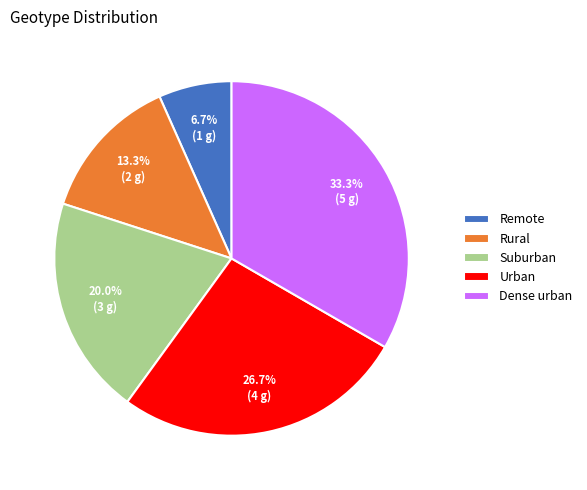

What is the total percentage of Dense urban and Urban?

60.0%